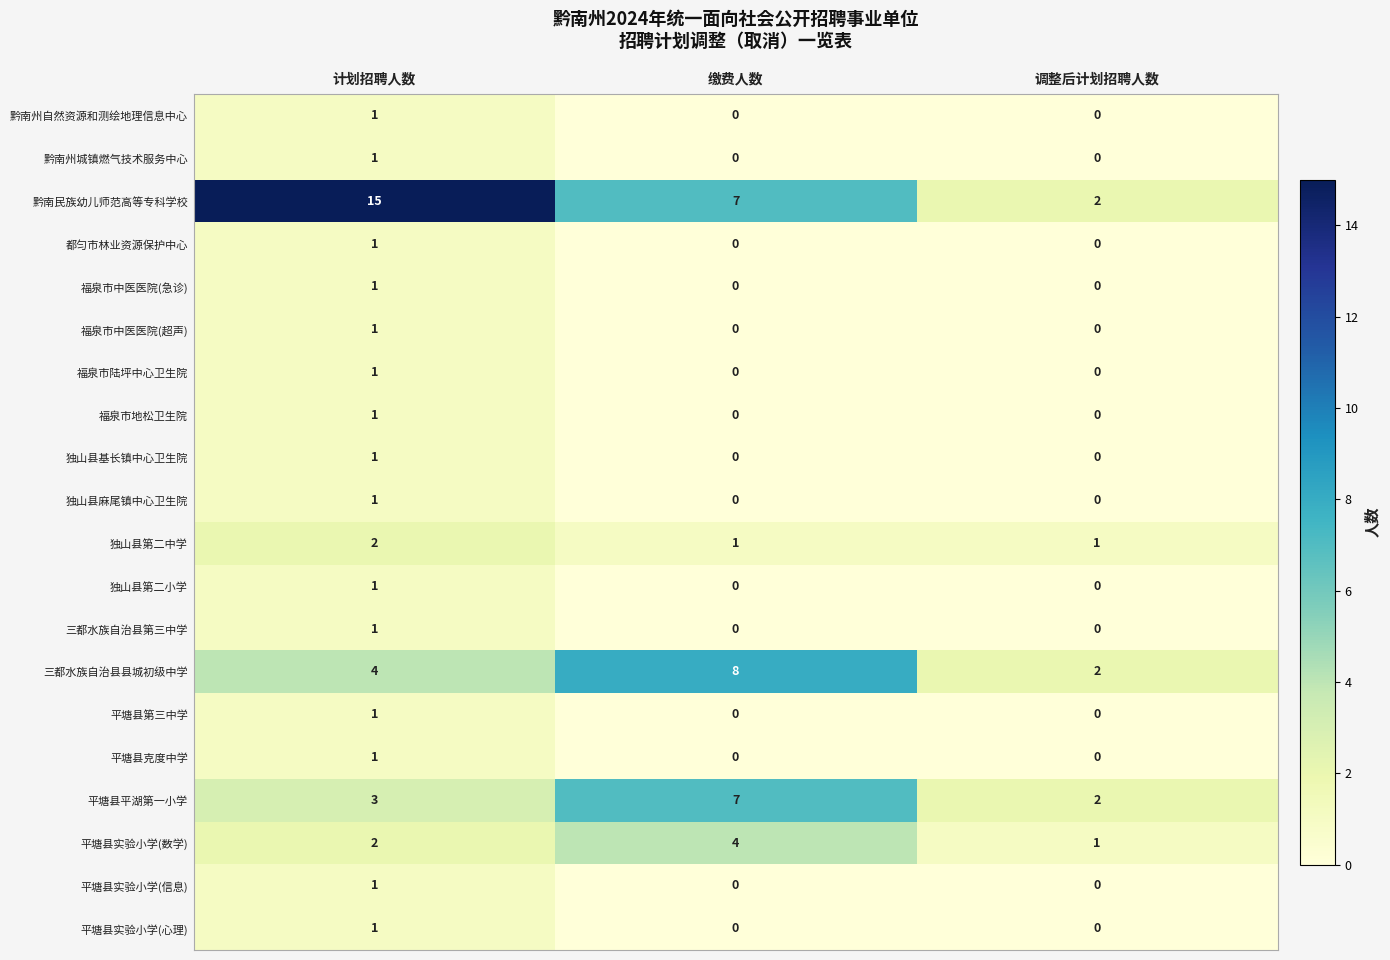

Count the 平塘县实验小学(信息) values in the range 0 to 1.

3